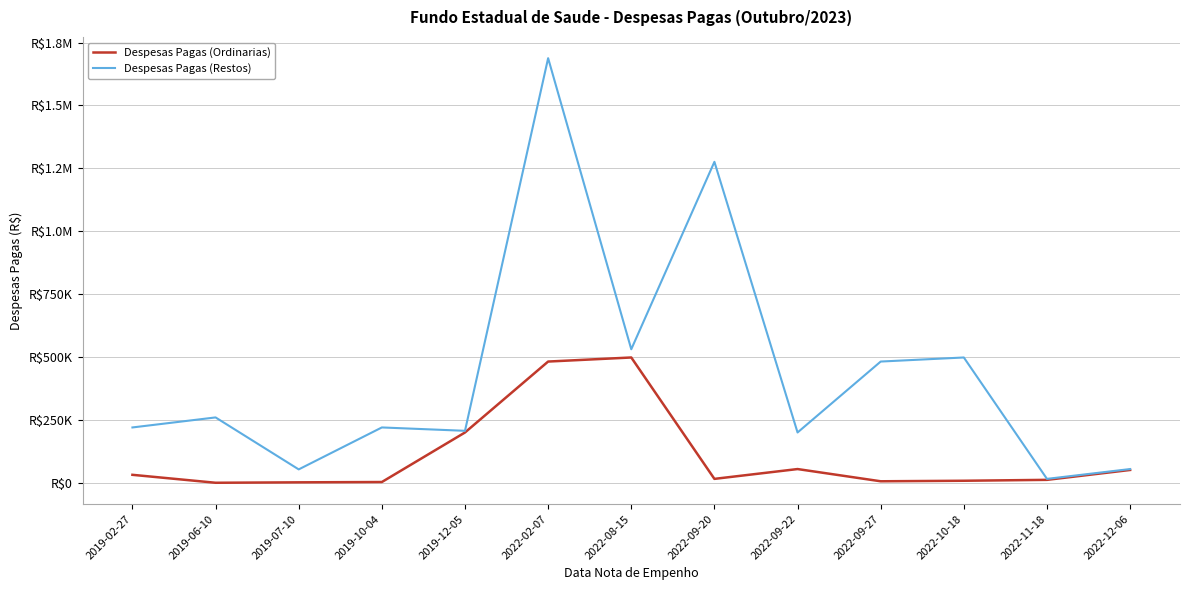

True or false: Despesas Pagas (Ordinarias) and Despesas Pagas (Restos) intersect in this chart.

False